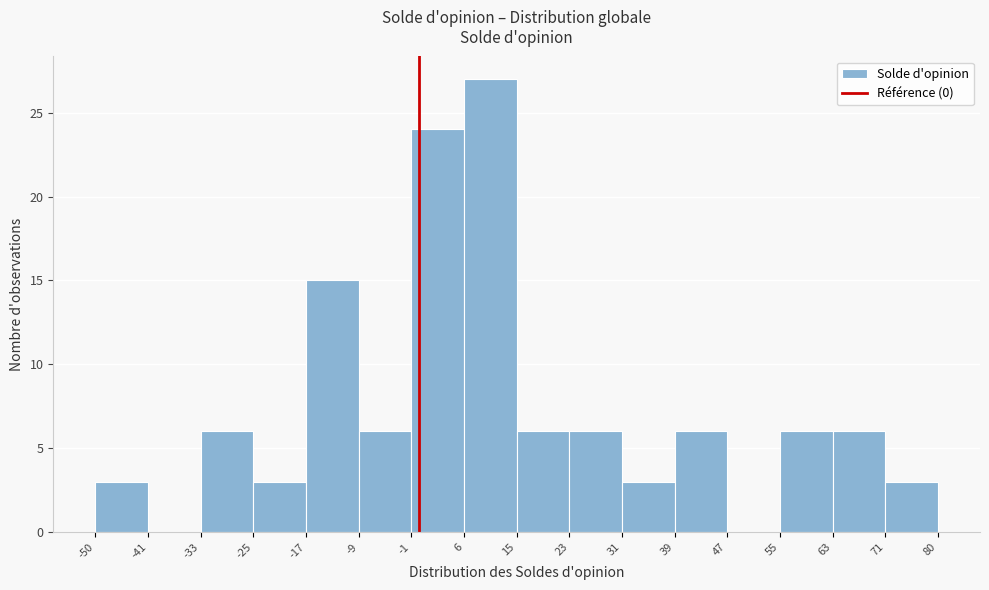

How tall is the bar that spans 23 to 31 on the x-axis? The values are not printed on the chart, so give them approximately, as read against the axis.

6